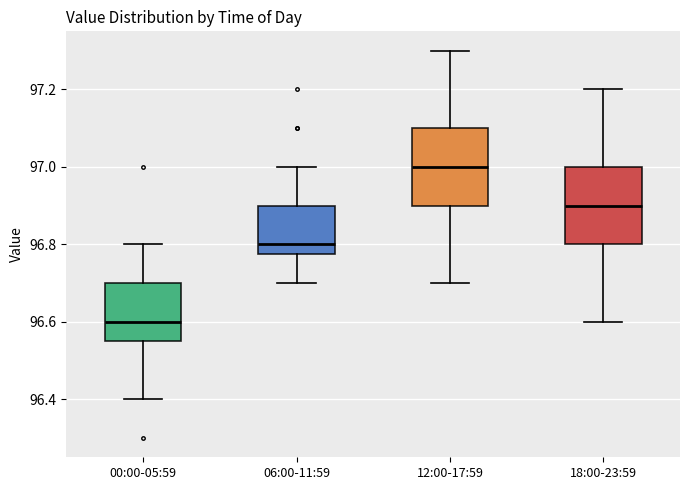

Reading left to right, read every box against the y-axis: the position of its median line, the range the box covers, and the ends of its whiskers. The values are not printed on the chart, so give them approximately, as read against the axis.

00:00-05:59: median 96.60, box 96.56 to 96.70, whiskers 96.40 to 96.80
06:00-11:59: median 96.80, box 96.78 to 96.90, whiskers 96.70 to 97.00
12:00-17:59: median 97.00, box 96.90 to 97.10, whiskers 96.70 to 97.30
18:00-23:59: median 96.90, box 96.80 to 97.00, whiskers 96.60 to 97.20